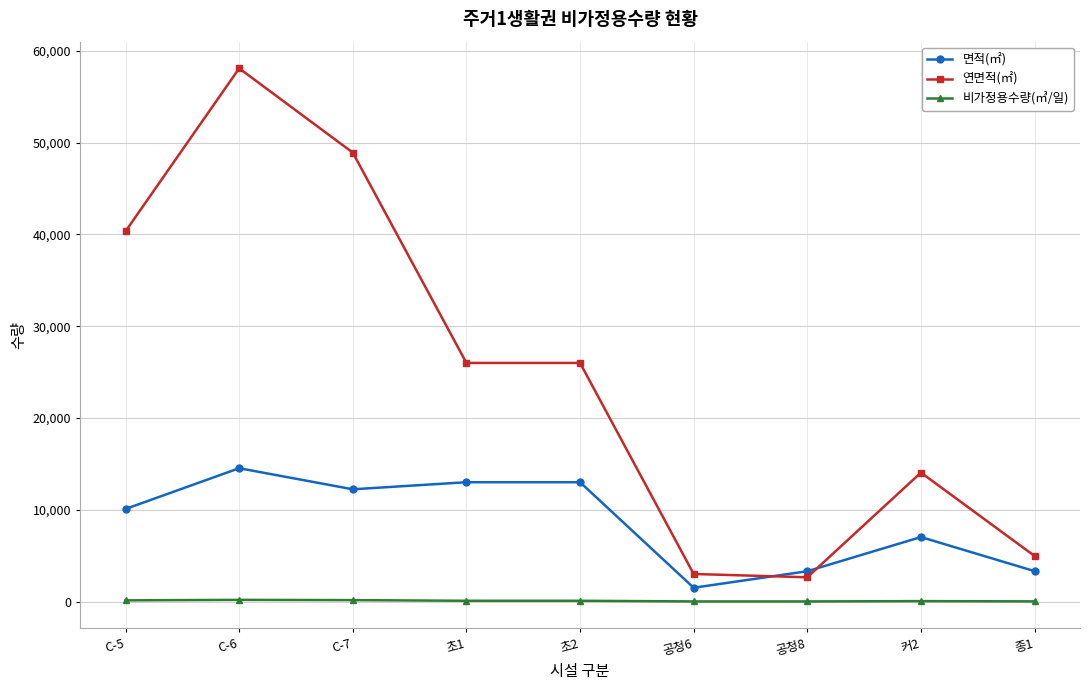

The value of 면적(㎡) at C-7 is 12229.4. True or false?

True